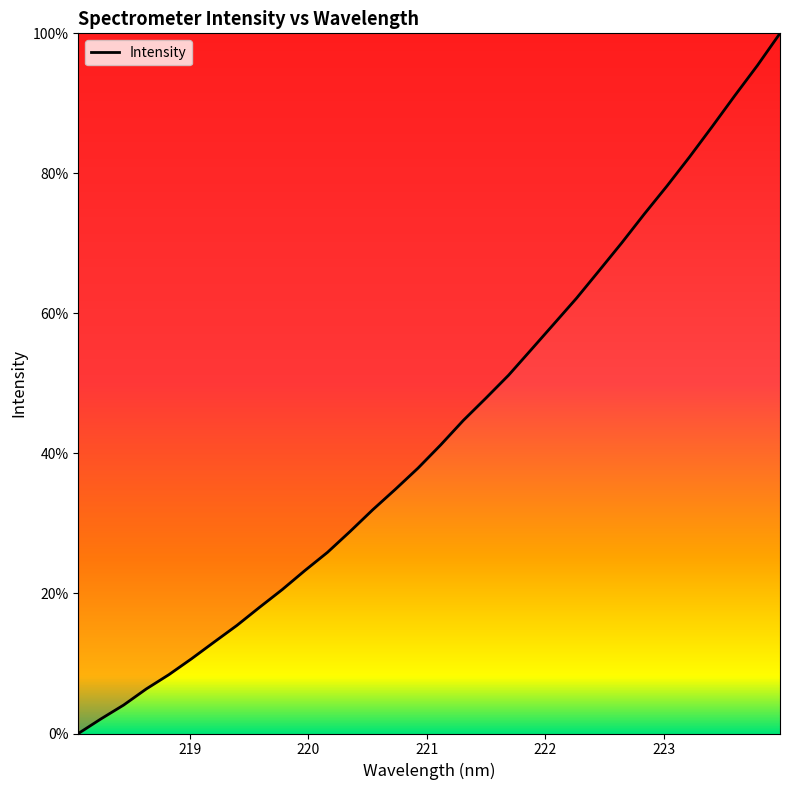

Reading left to right, what are all the values shown in this chart?

0.0	2.1	4.1	6.4	8.4	10.7	13.1	15.4	18.0	20.6	23.3	25.9	28.9	32.0	34.9	37.9	41.2	44.7	47.9	51.2	54.8	58.5	62.2	66.1	70.1	74.2	78.2	82.3	86.7	91.1	95.4	100.0